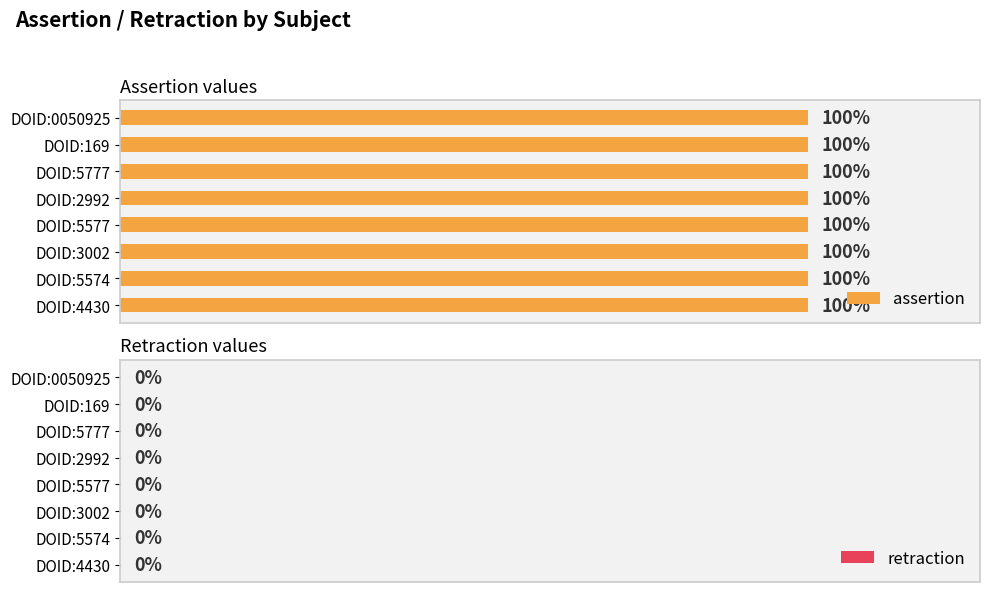

What is the label of the 6th bar from the right?

DOID:5777